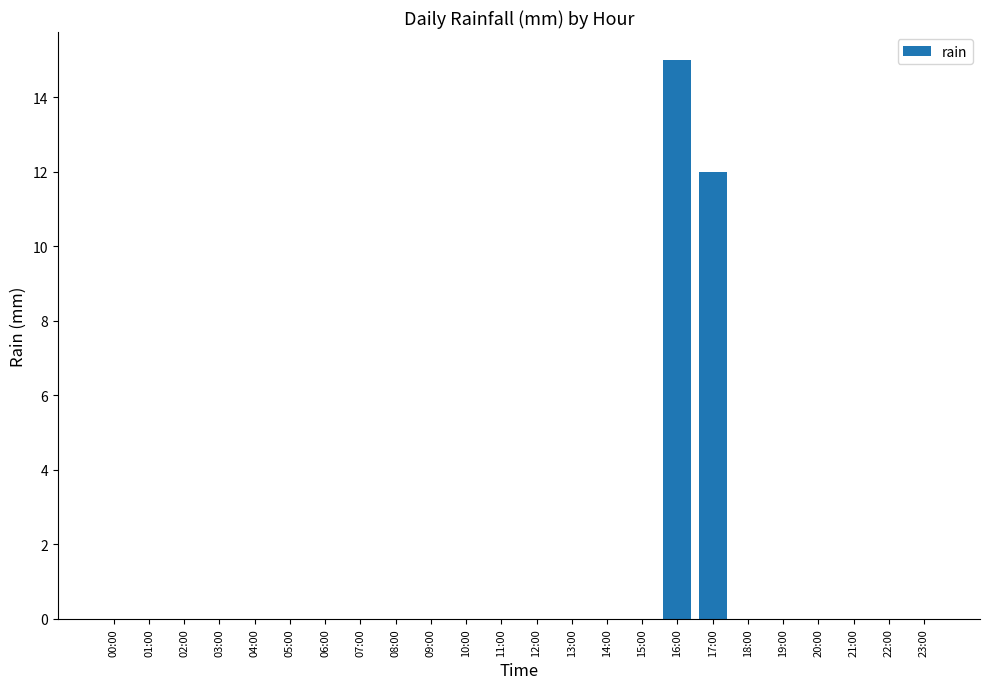

The value at 04:00 is 6. True or false?

False